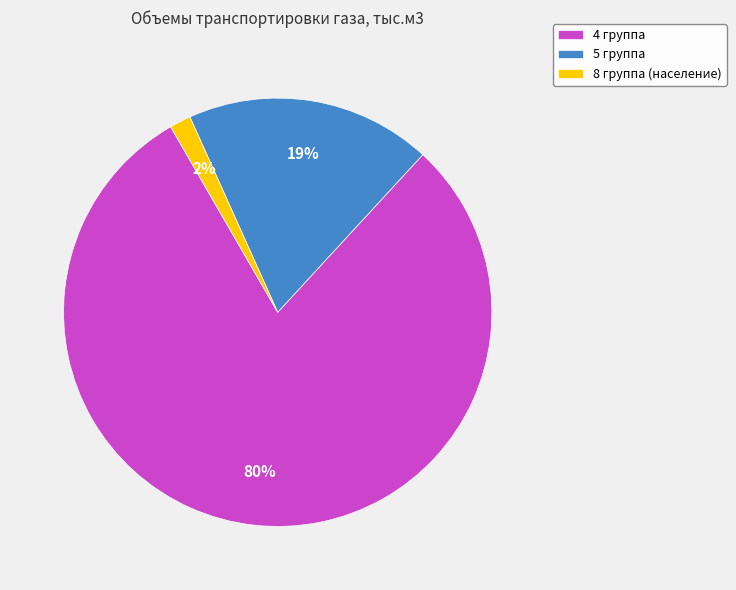

Which category accounts for the majority?

4 группа